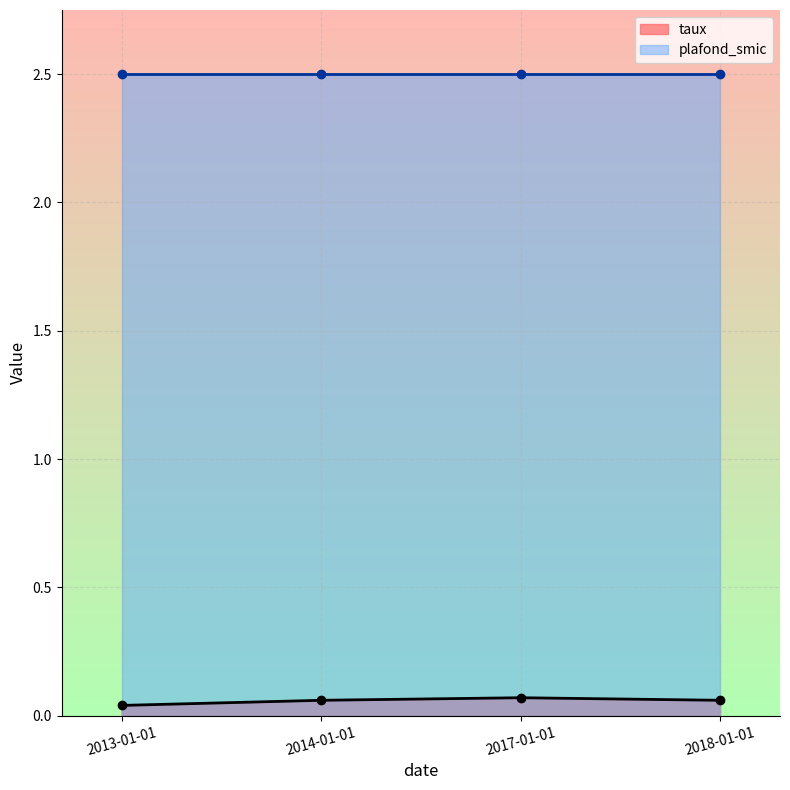

Reading left to right, what are all the values shown in this chart?

0.0	0.1	0.1	0.1